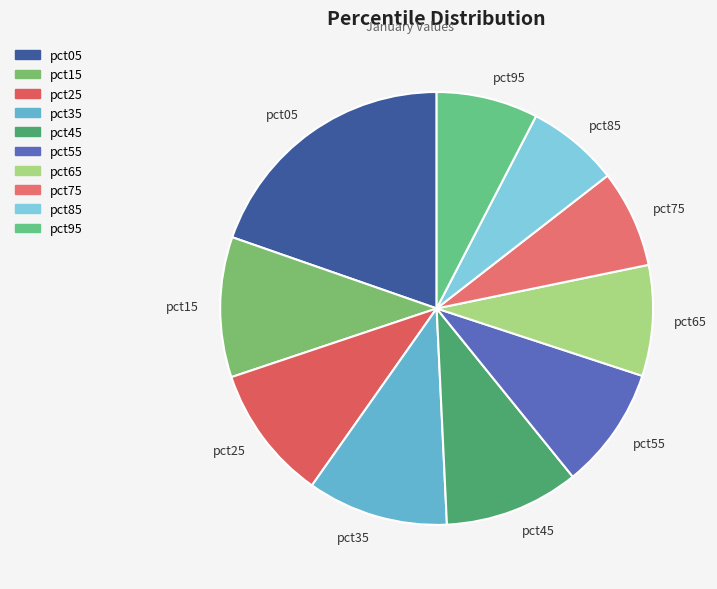

Is the sum of pct85 and pct35 greater than half?

No